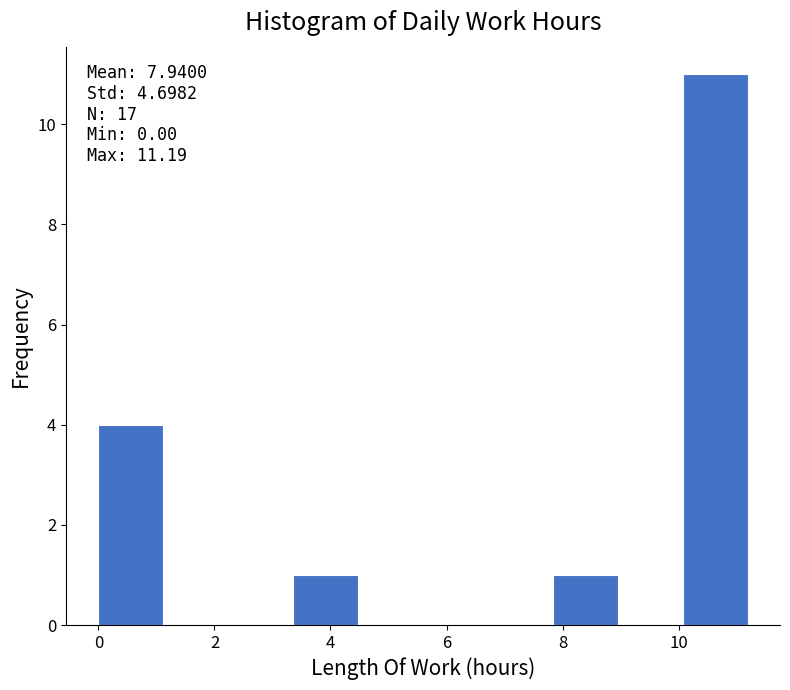

Over which range of the x-axis is the bar tallest?

10.0 to 11.2